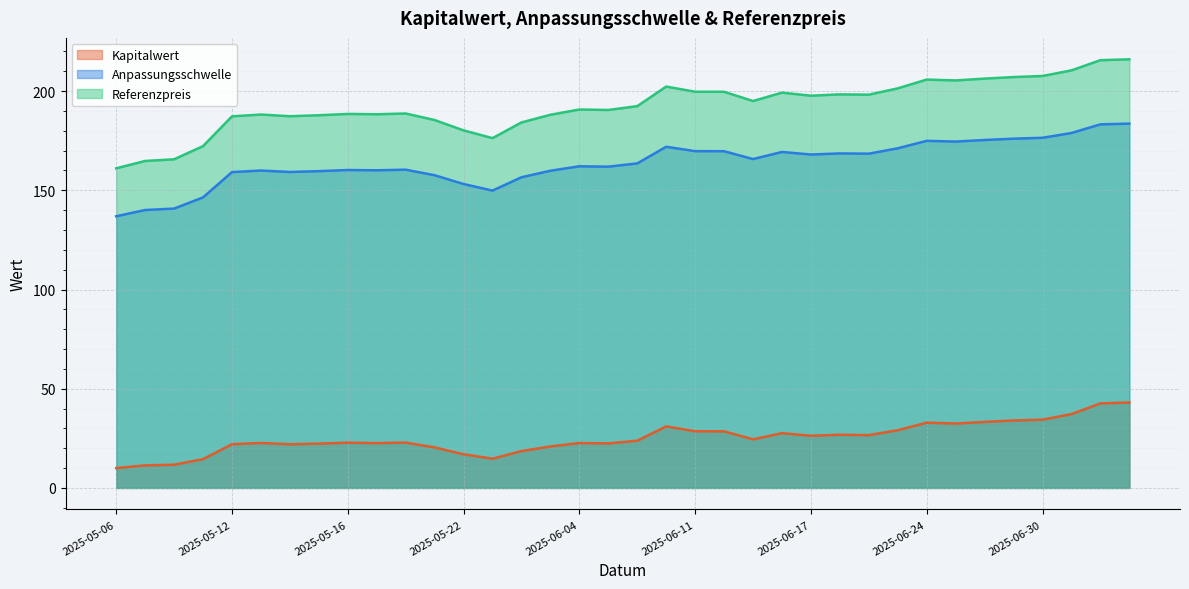

What are all the series names shown in the legend?

Kapitalwert, Anpassungsschwelle, Referenzpreis